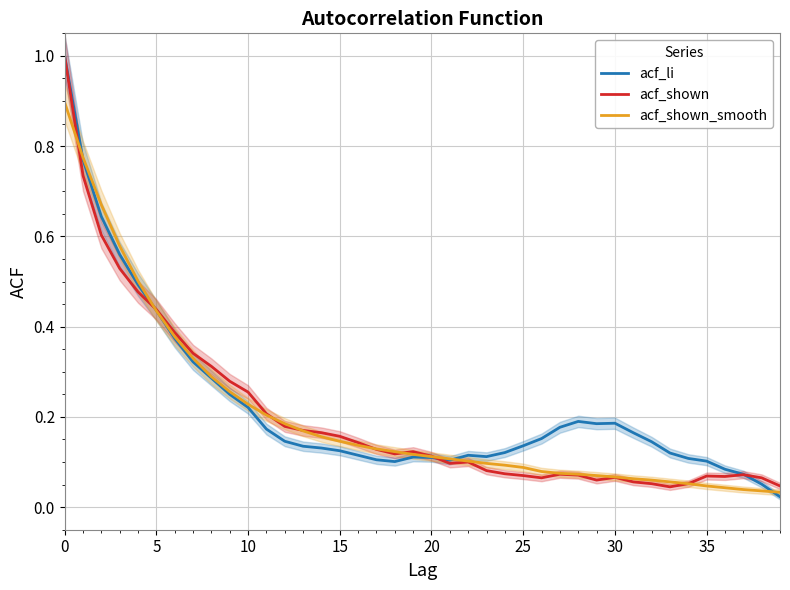

What are all the series names shown in the legend?

acf_li, acf_shown, acf_shown_smooth